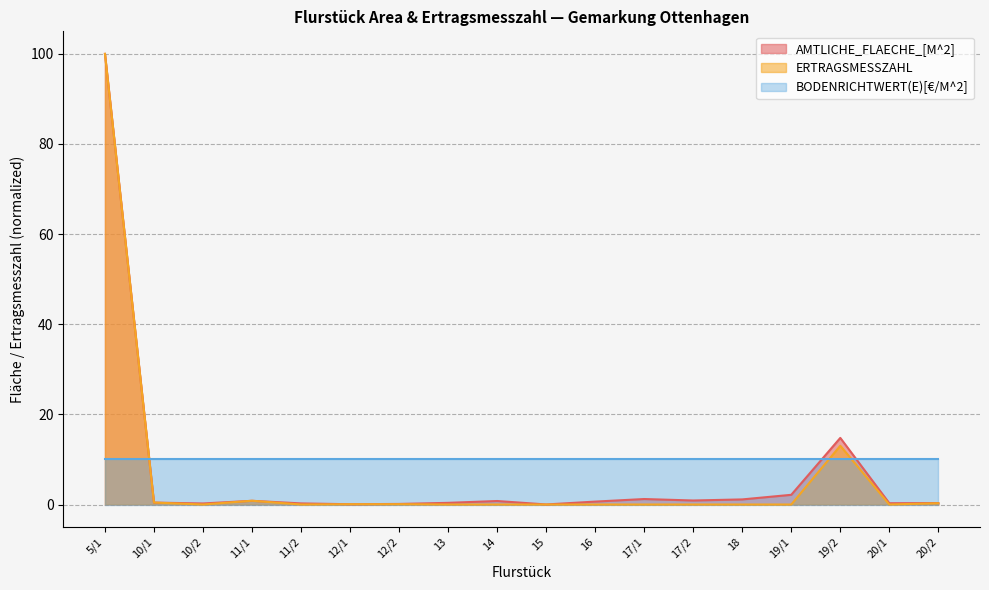

After their last crossing, which series has the higher values: BODENRICHTWERT(E)[€/M^2] or AMTLICHE_FLAECHE_[M^2]?

BODENRICHTWERT(E)[€/M^2]